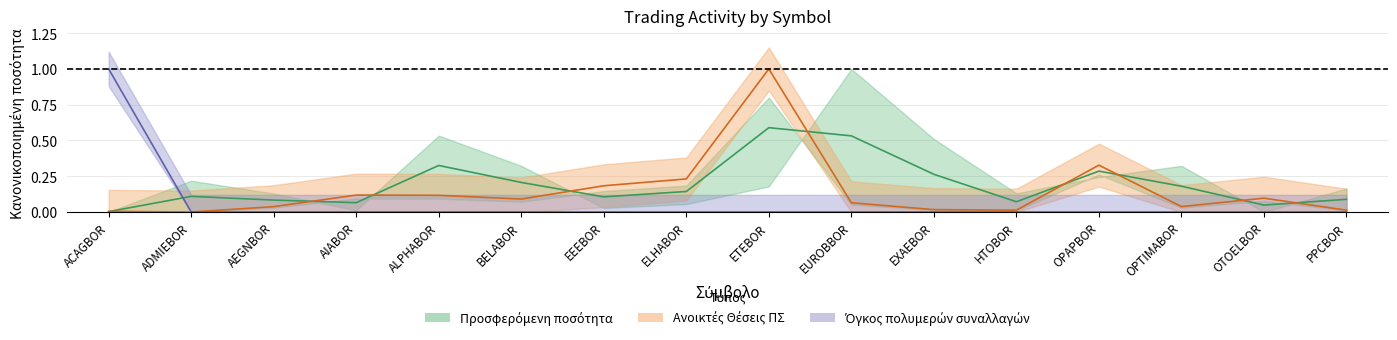

Which series has the largest range (max minus min)?

Ανοικτές Θέσεις ΠΣ